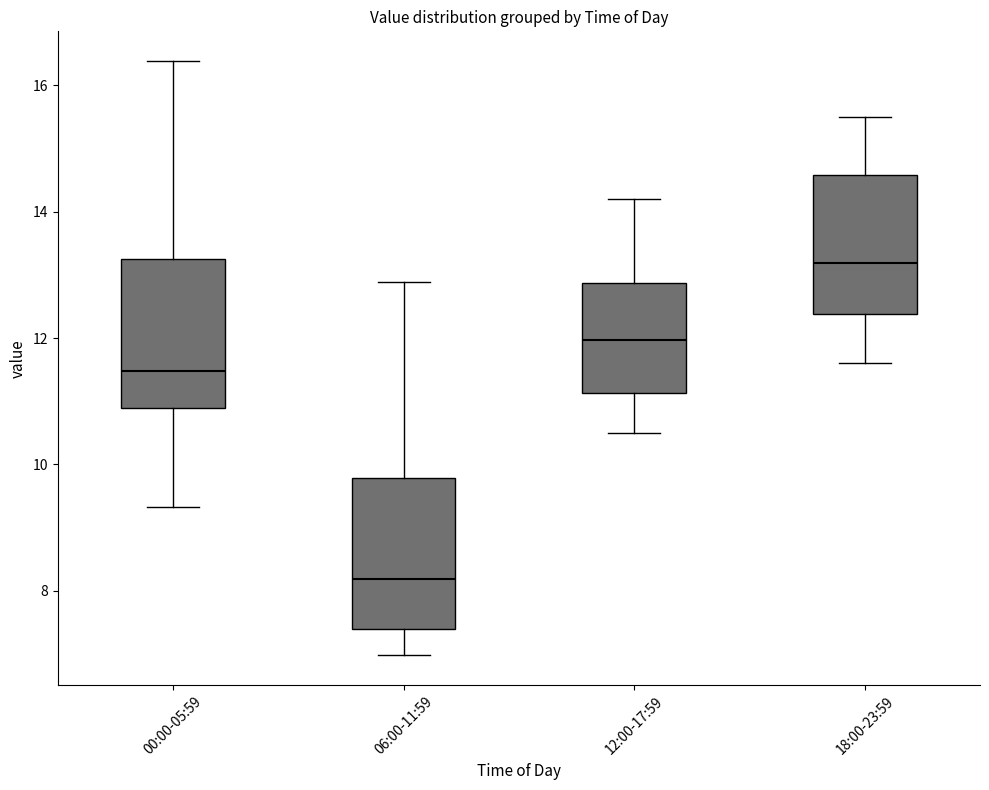

Reading left to right, read every box against the y-axis: the position of its median line, the range the box covers, and the ends of its whiskers. The values are not printed on the chart, so give them approximately, as read against the axis.

00:00-05:59: median 11.4, box 10.8 to 13.2, whiskers 9.4 to 16.4
06:00-11:59: median 8.2, box 7.4 to 9.8, whiskers 7.0 to 12.8
12:00-17:59: median 12.0, box 11.2 to 12.8, whiskers 10.6 to 14.2
18:00-23:59: median 13.2, box 12.4 to 14.6, whiskers 11.6 to 15.6